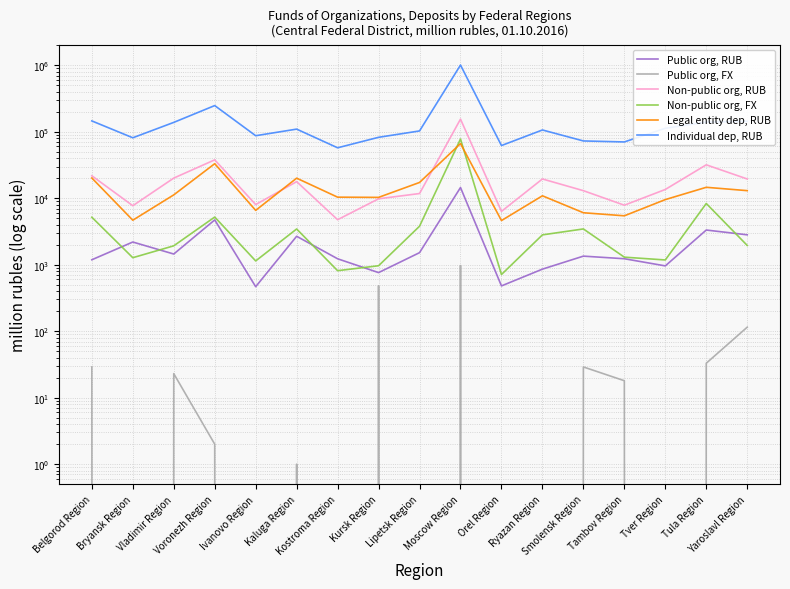

Does the chart have visible grid lines?

Yes